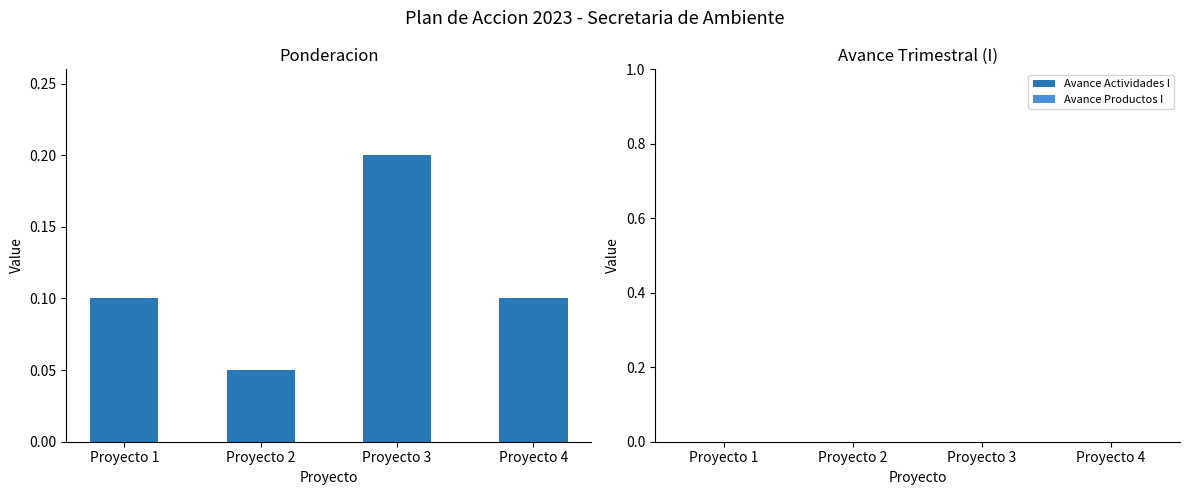

The value at Proyecto 1 is 0.0. True or false?

False